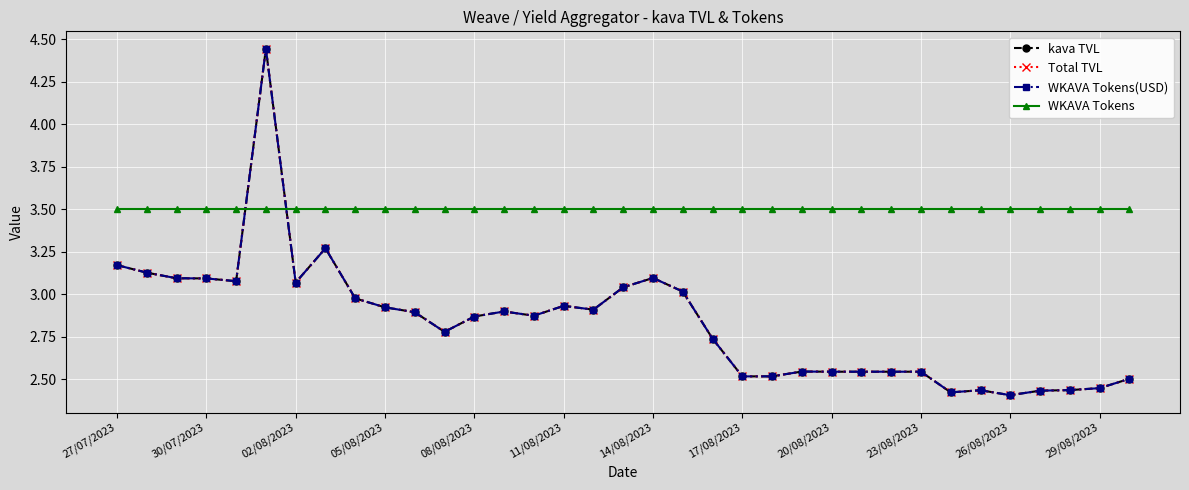

What are all the series names shown in the legend?

kava TVL, Total TVL, WKAVA Tokens(USD), WKAVA Tokens